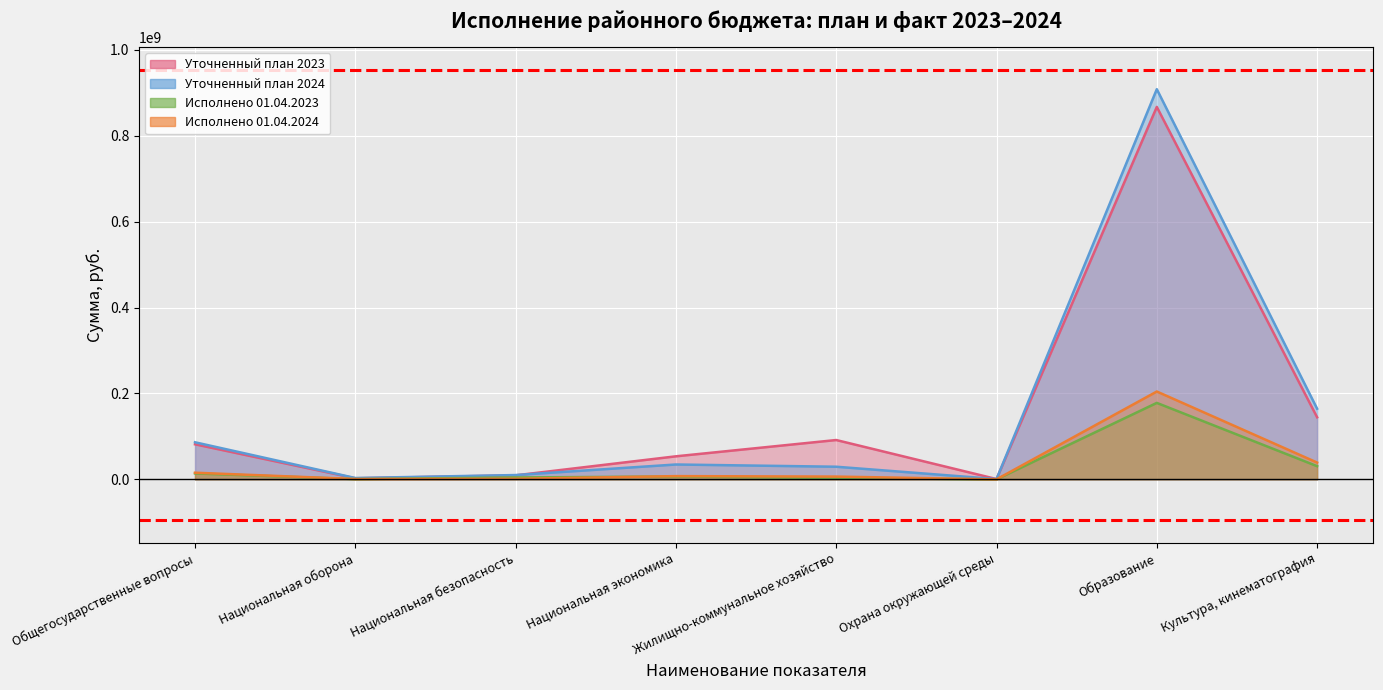

What is the sum of all Уточненный план 2024 values?

1236856143.2